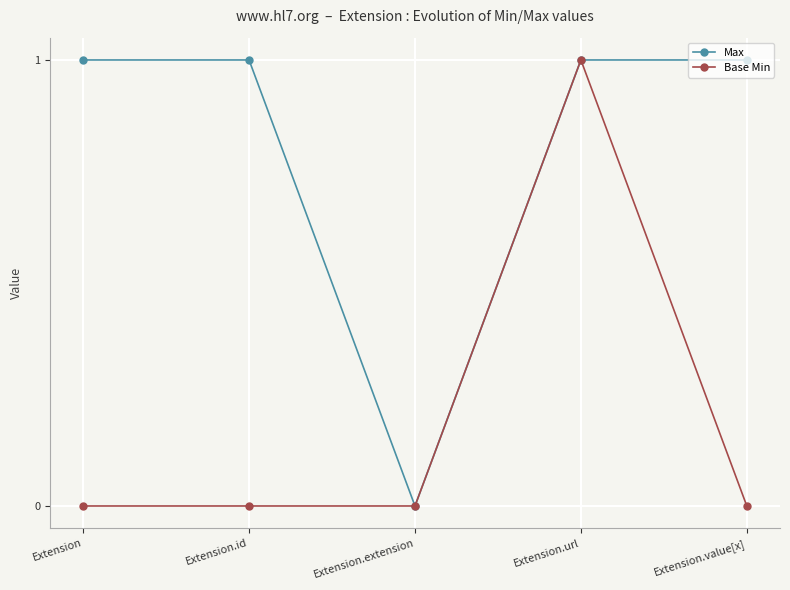

Does the chart display data point markers on the line(s)?

Yes